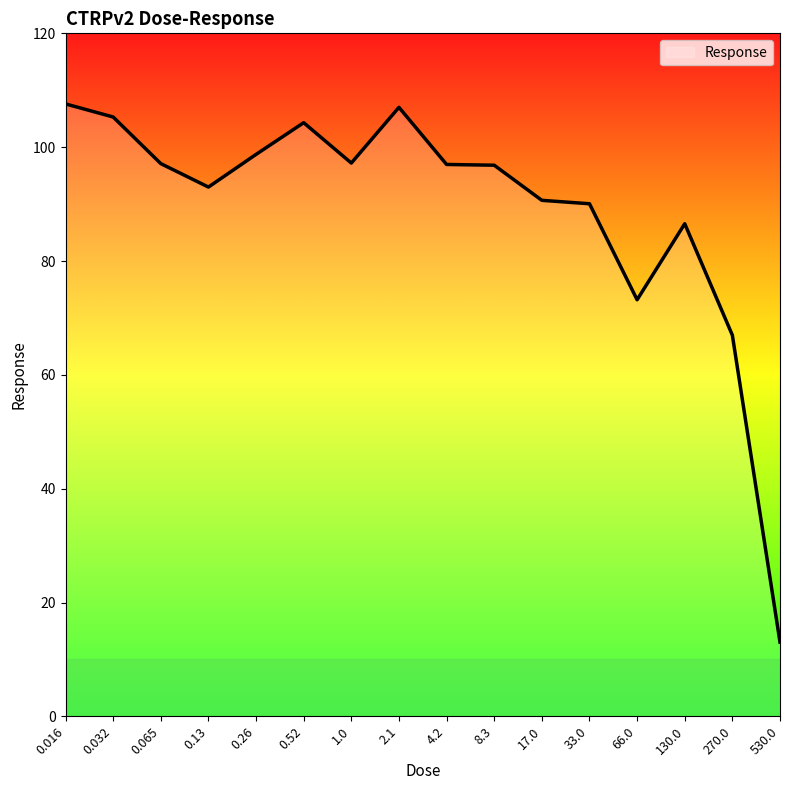

Which has a higher value, 0.26 or 33.0?

0.26